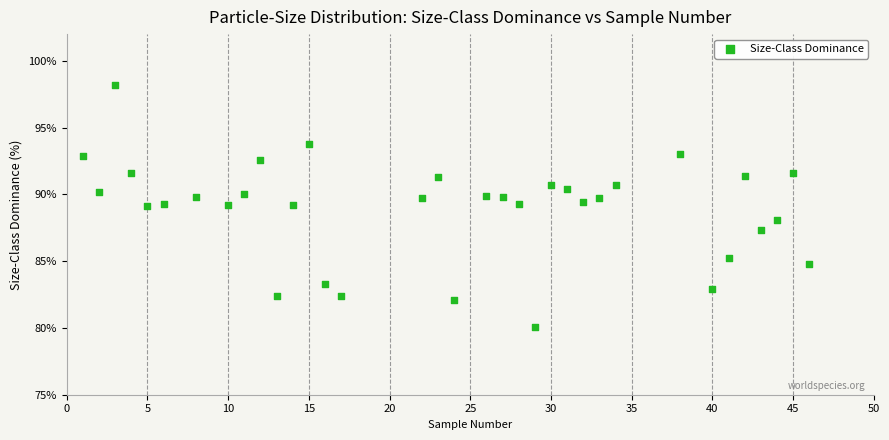

What is the range of X values (max minus min)?

45.0